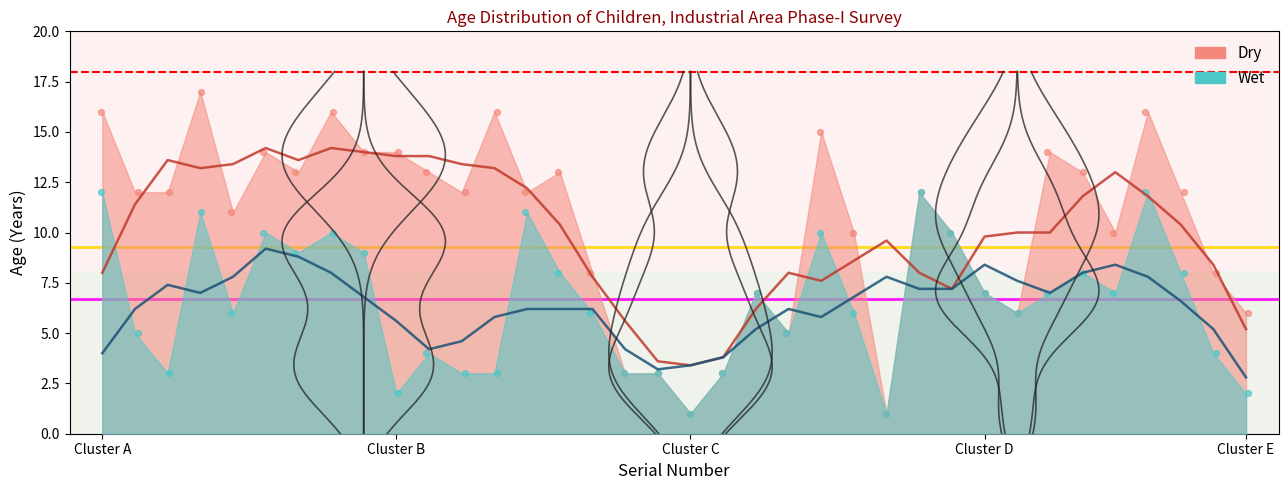

Is the value of Dry at 29 greater than the value of Wet at 17?

Yes